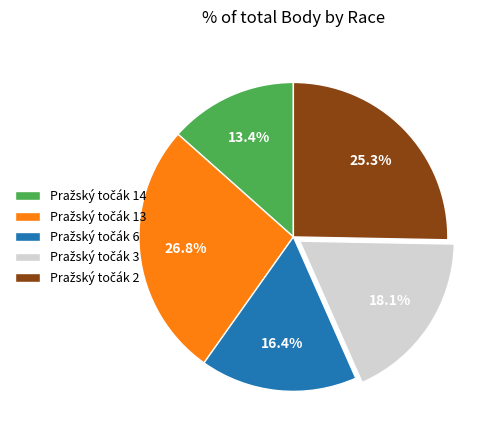

Is there a majority slice in this chart?

No